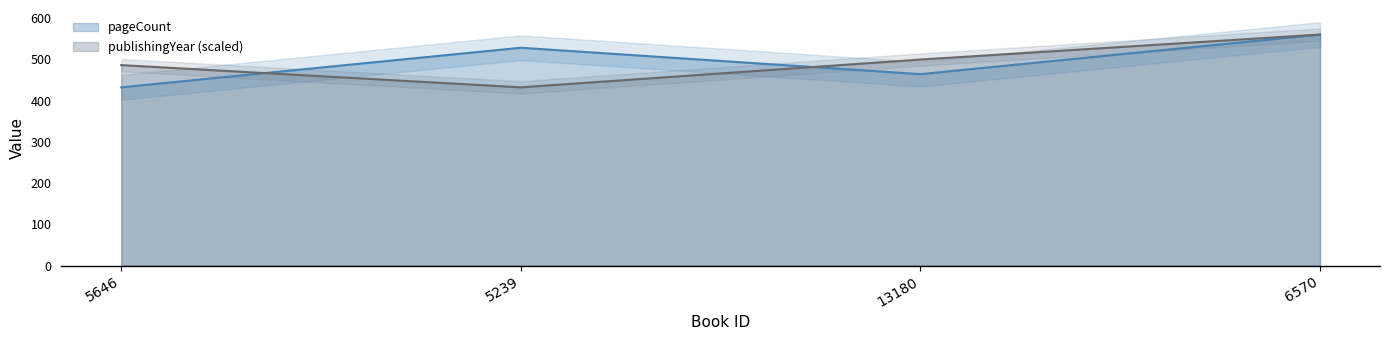

How many values in the publishingYear series exceed 499?

2